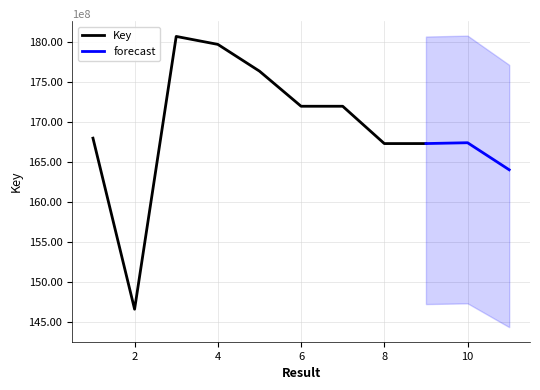

What value does the data have at 11, to the nearest 10?

164026880